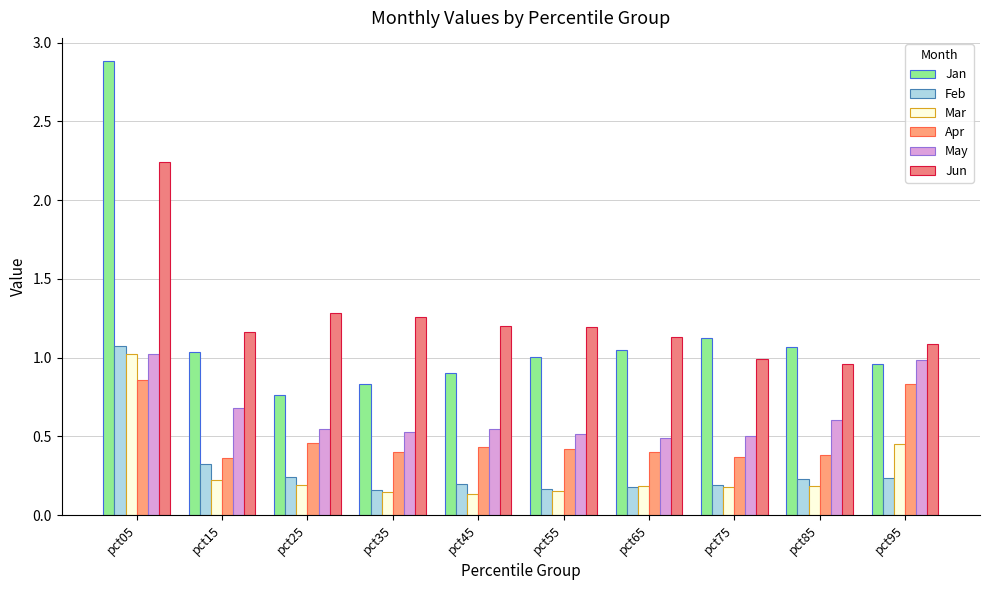

What are all the series names shown in the legend?

Jan, Feb, Mar, Apr, May, Jun